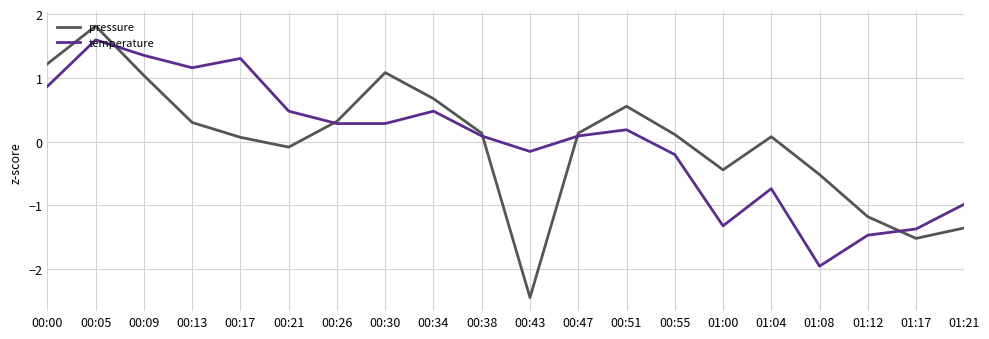

What position from the left is 00:55?

14